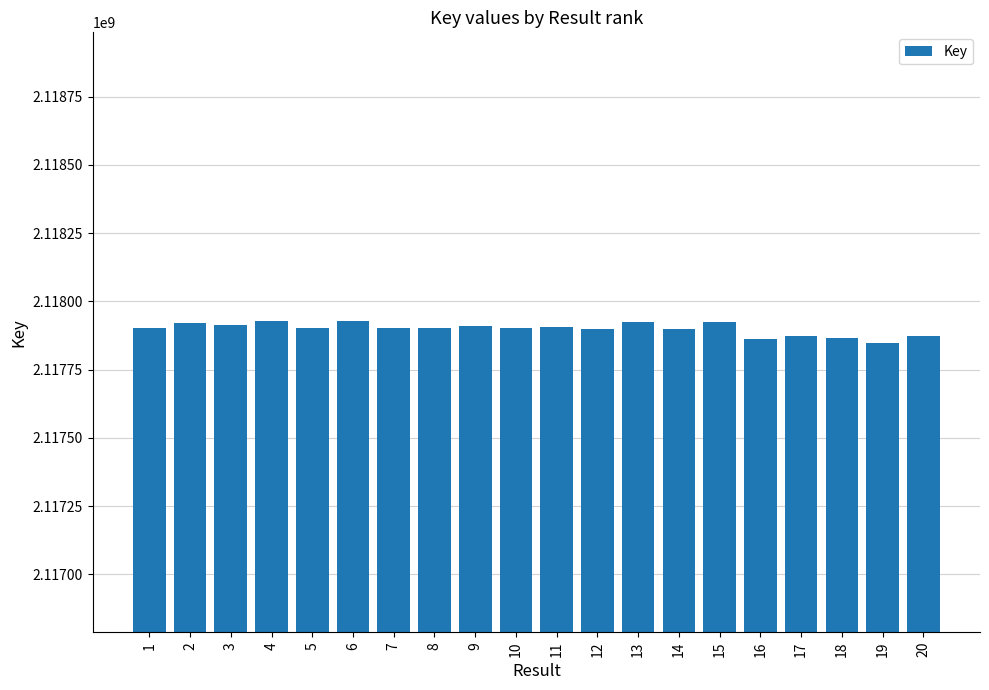

The chart shows a value of 2117847436 at 19. True or false?

True